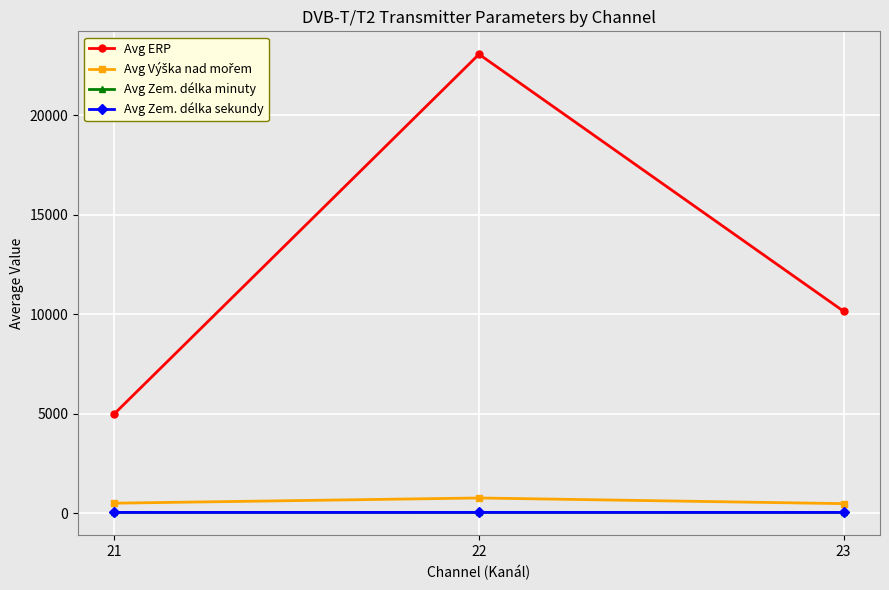

Which category has the highest value across all series?

22